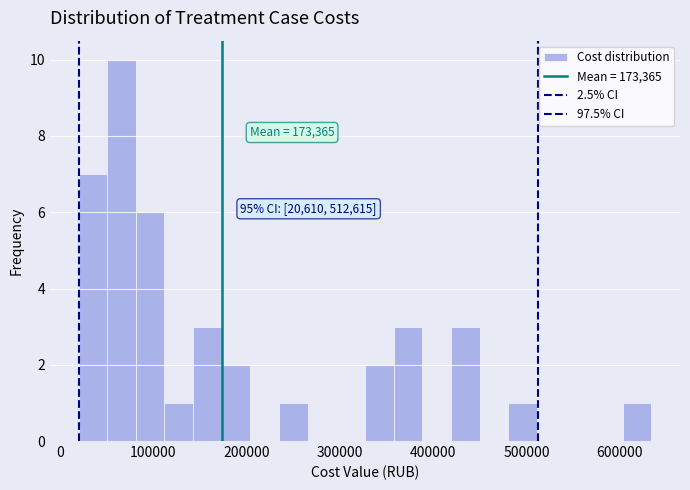

Around what value on the x-axis is the tallest bar? Give the approximate position of its centre, as read against the axis.

70000